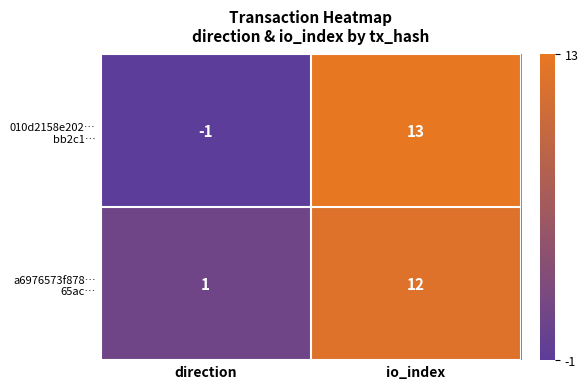

What is the total value across all series at io_index?

25